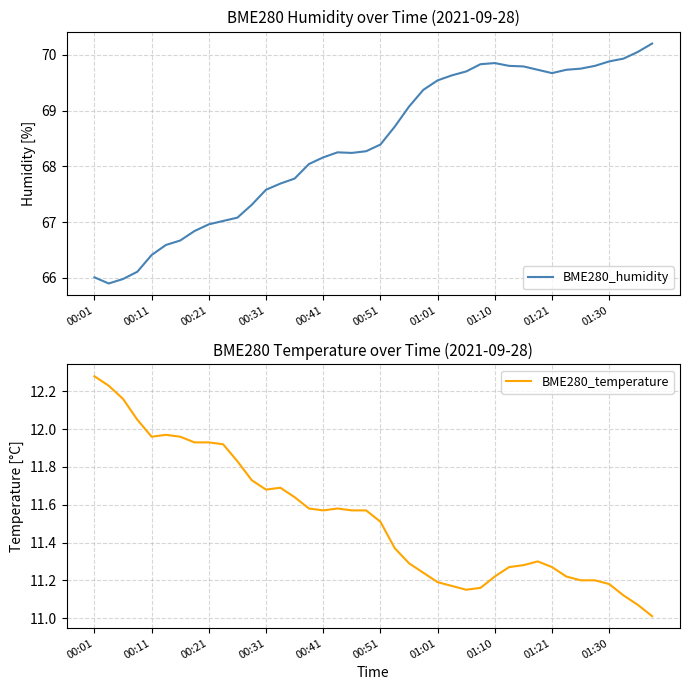

What is the value of the BME280_humidity point at the 6th from the left?

66.6